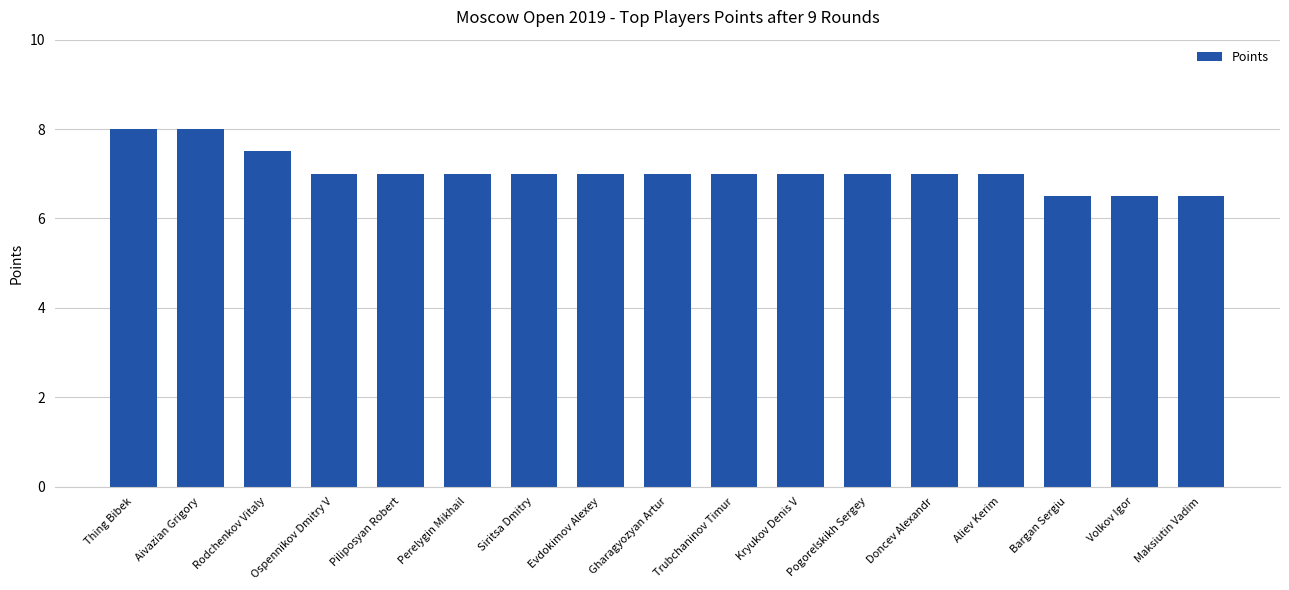

How many bars are there in total?

17